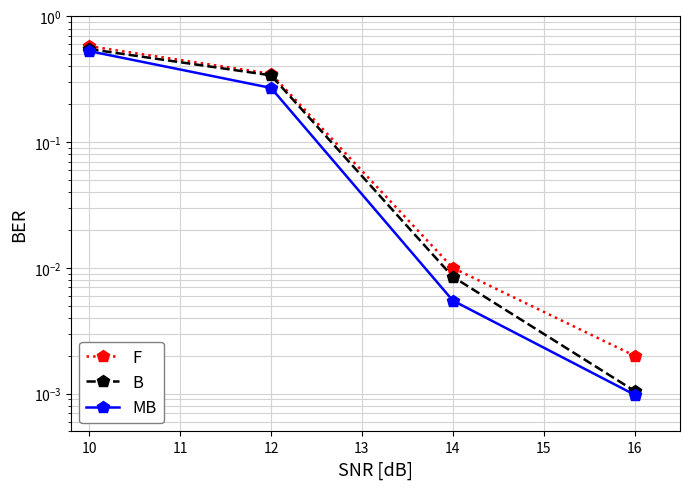

True or false: MB and B cross at least once.

False